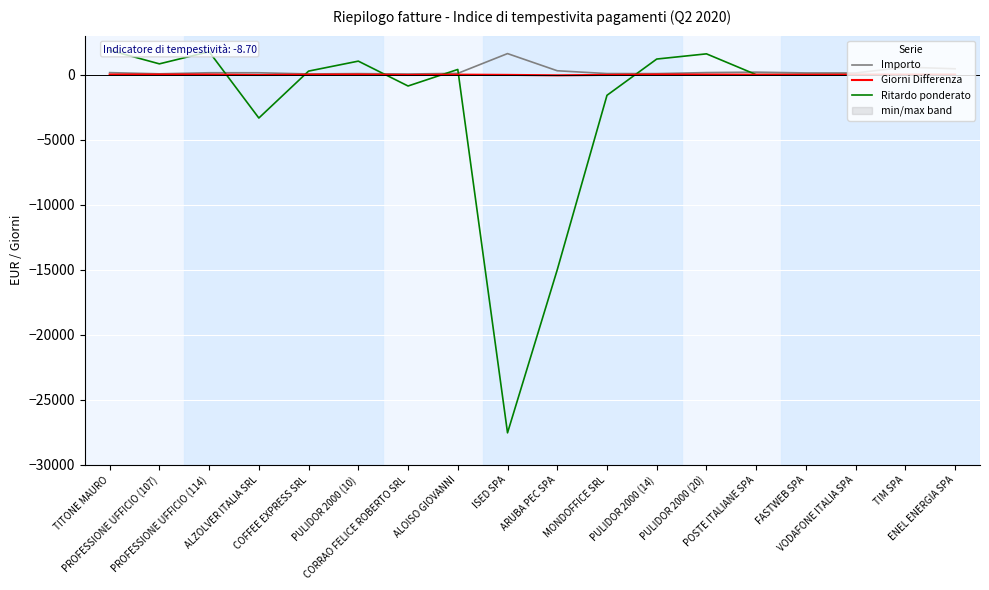

Which series has the largest total across all categories?

Importo